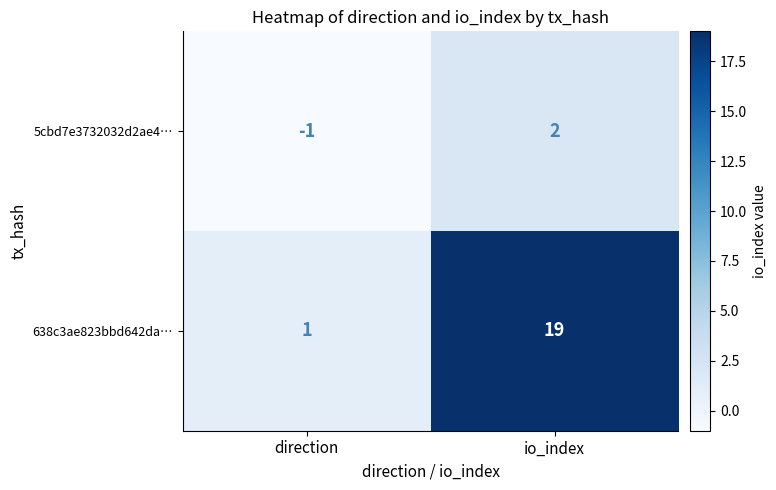

How many series are shown in this chart?

2